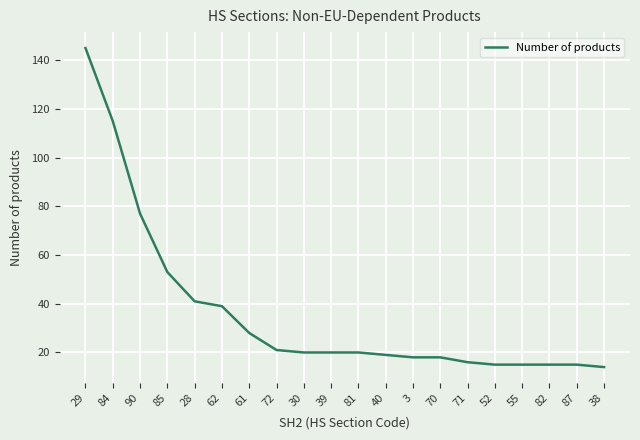

What is the change in value from 28 to 87?

-26